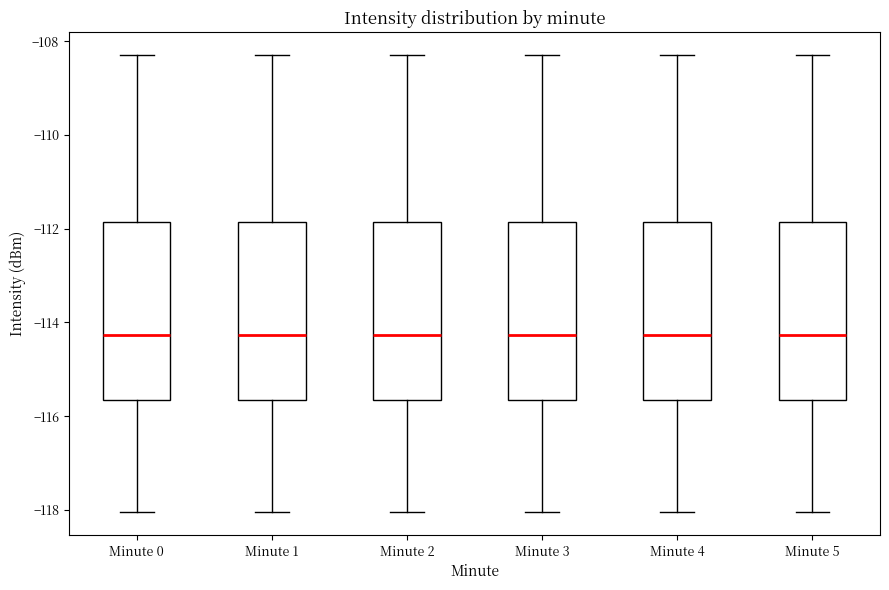

Reading left to right, read every box against the y-axis: the position of its median line, the range the box covers, and the ends of its whiskers. The values are not printed on the chart, so give them approximately, as read against the axis.

Minute 0: median -114.2, box -115.6 to -111.8, whiskers -118.0 to -108.2
Minute 1: median -114.2, box -115.6 to -111.8, whiskers -118.0 to -108.2
Minute 2: median -114.2, box -115.6 to -111.8, whiskers -118.0 to -108.2
Minute 3: median -114.2, box -115.6 to -111.8, whiskers -118.0 to -108.2
Minute 4: median -114.2, box -115.6 to -111.8, whiskers -118.0 to -108.2
Minute 5: median -114.2, box -115.6 to -111.8, whiskers -118.0 to -108.2